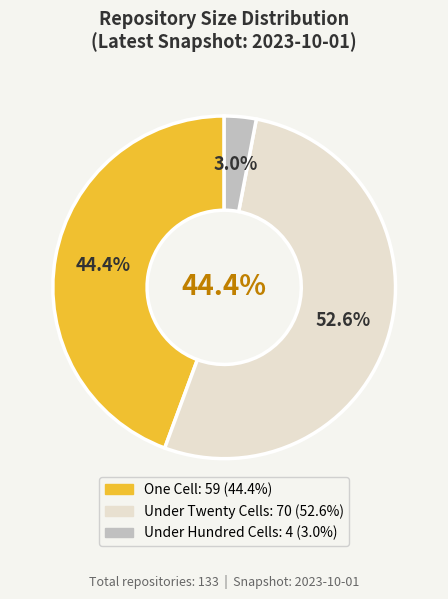

Combined, do Under Hundred Cells and Under Twenty Cells account for over 50%?

Yes